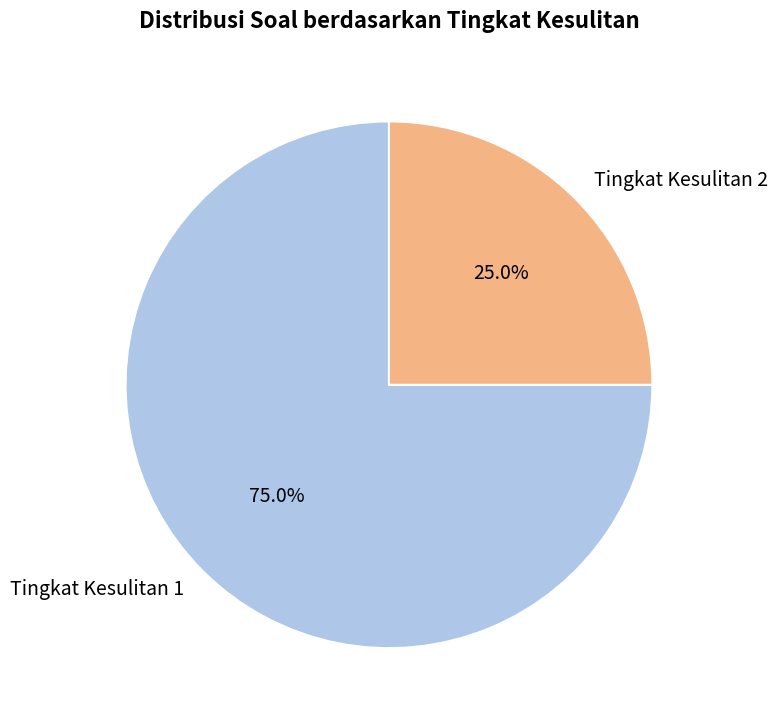

Which category has the biggest portion of the pie?

Tingkat Kesulitan 1